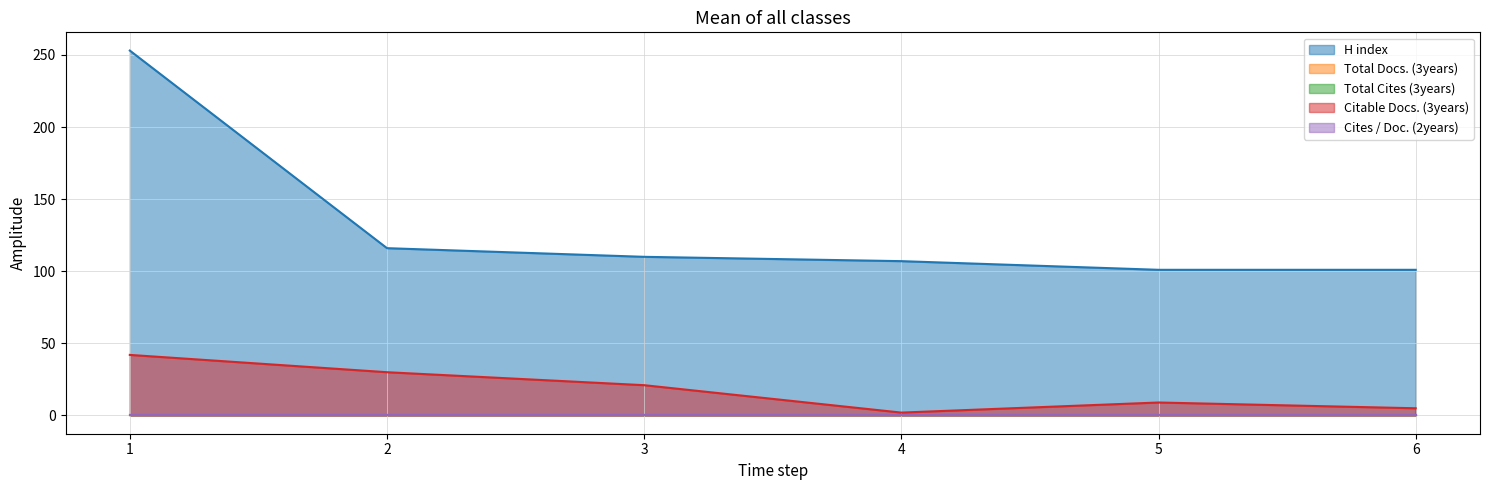

Read the Citable Docs. (3years) value at 2.

30